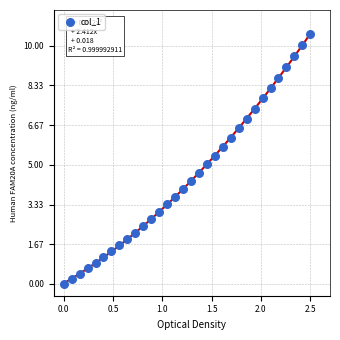

What is the range of X values (max minus min)?

2.5